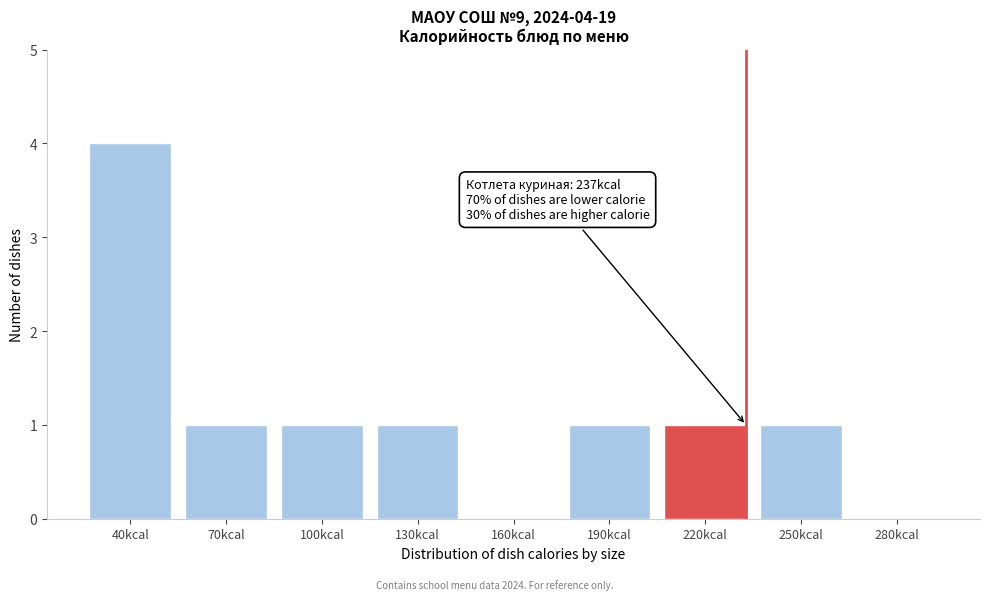

Reading left to right, list all the values displayed in this chart.

40kcal=4	70kcal=1	100kcal=1	130kcal=1	160kcal=0	190kcal=1	220kcal=1	250kcal=1	280kcal=0